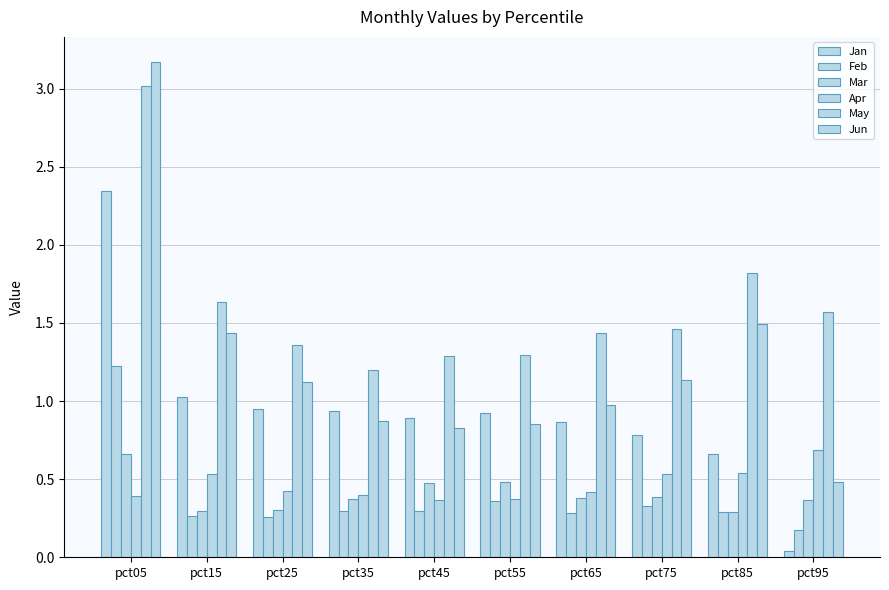

Which has a higher value, pct05 or pct55?

pct05